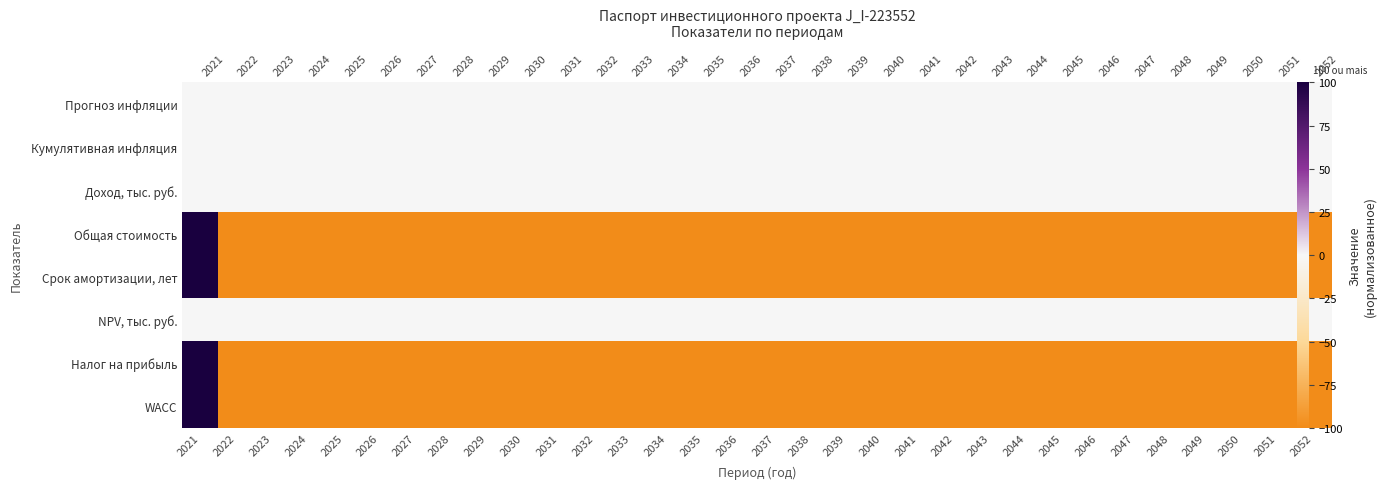

What value does the Налог на прибыль series have at 2028, to the nearest 5?

-100